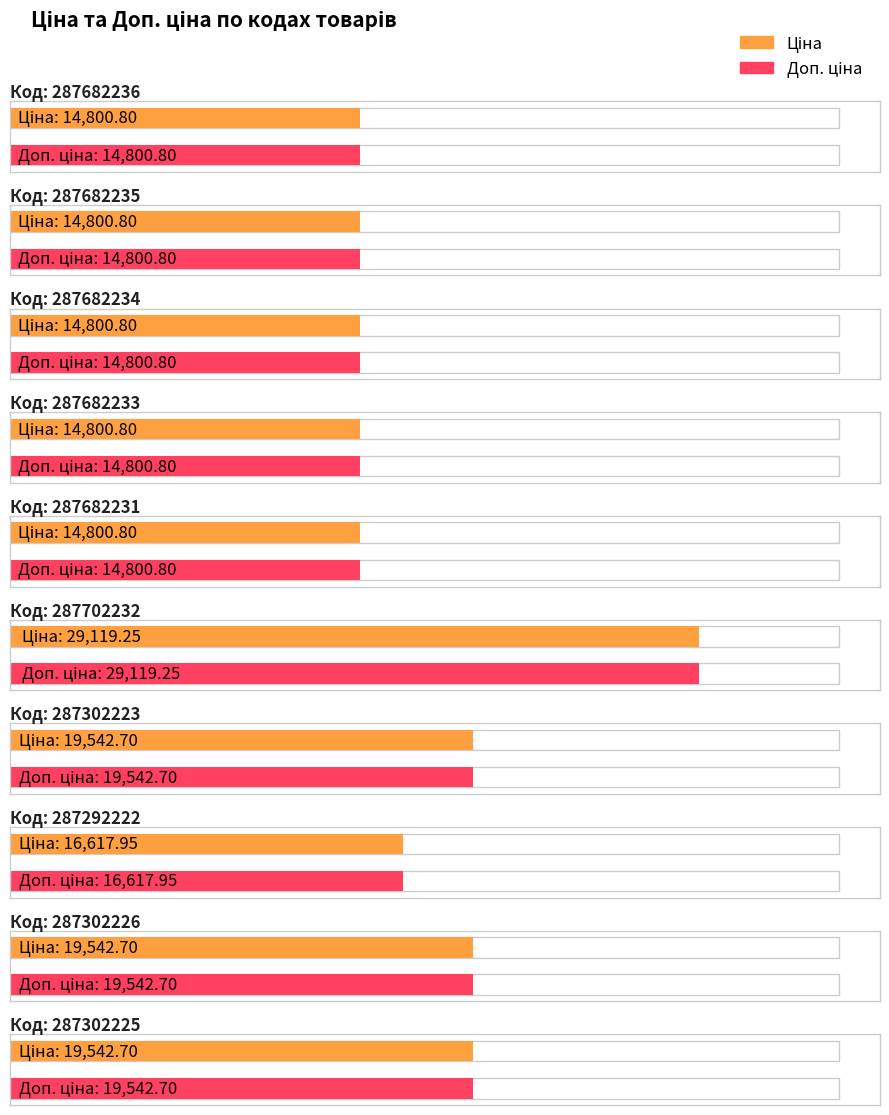

At which label is Доп. ціна closest to 21960?

287302223